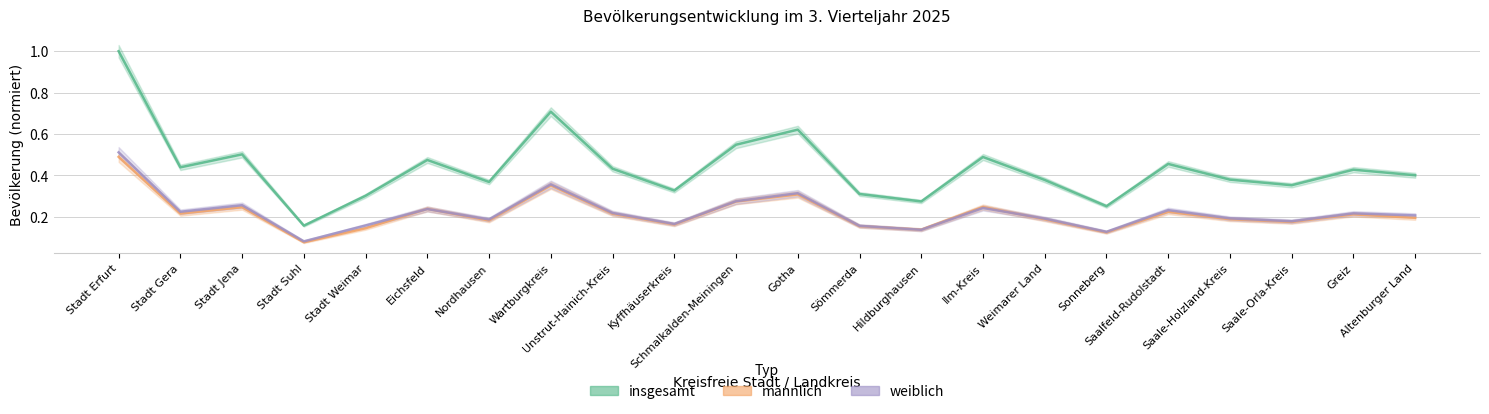

What is the total value across all series at Stadt Jena?

1.0